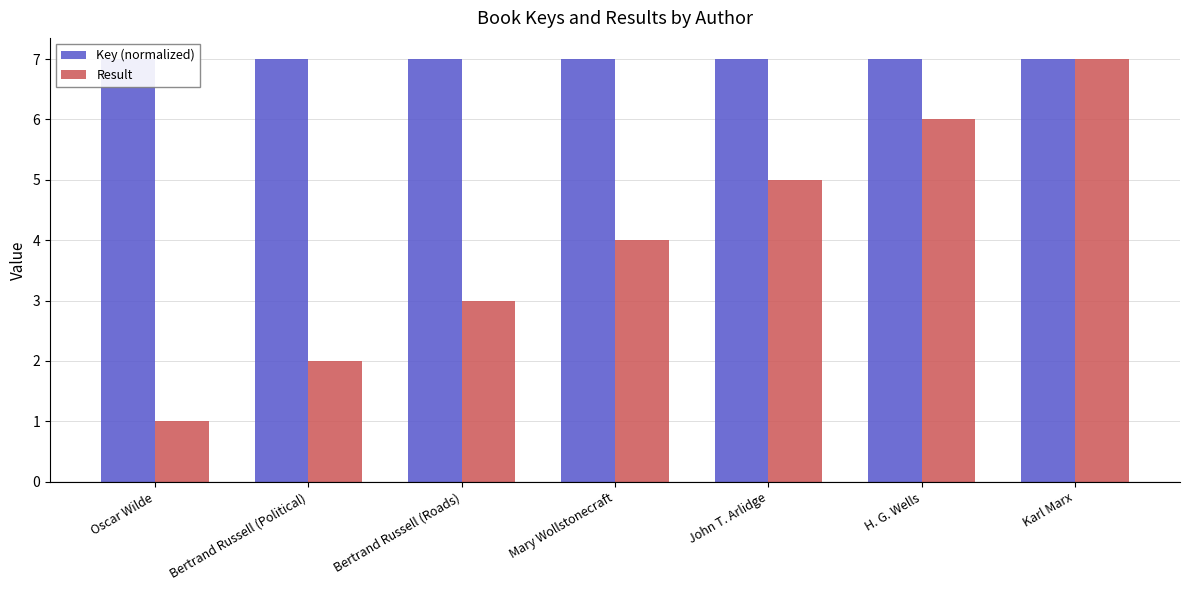

What is the maximum value shown in the chart?

7.0